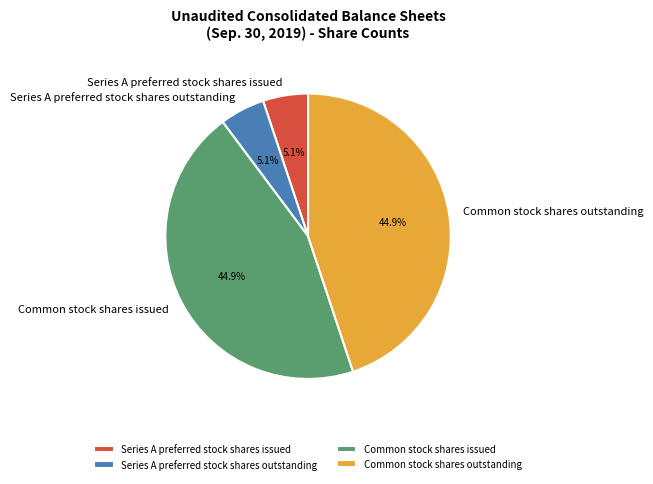

To the nearest percent, what portion does Common stock shares issued represent?

45%